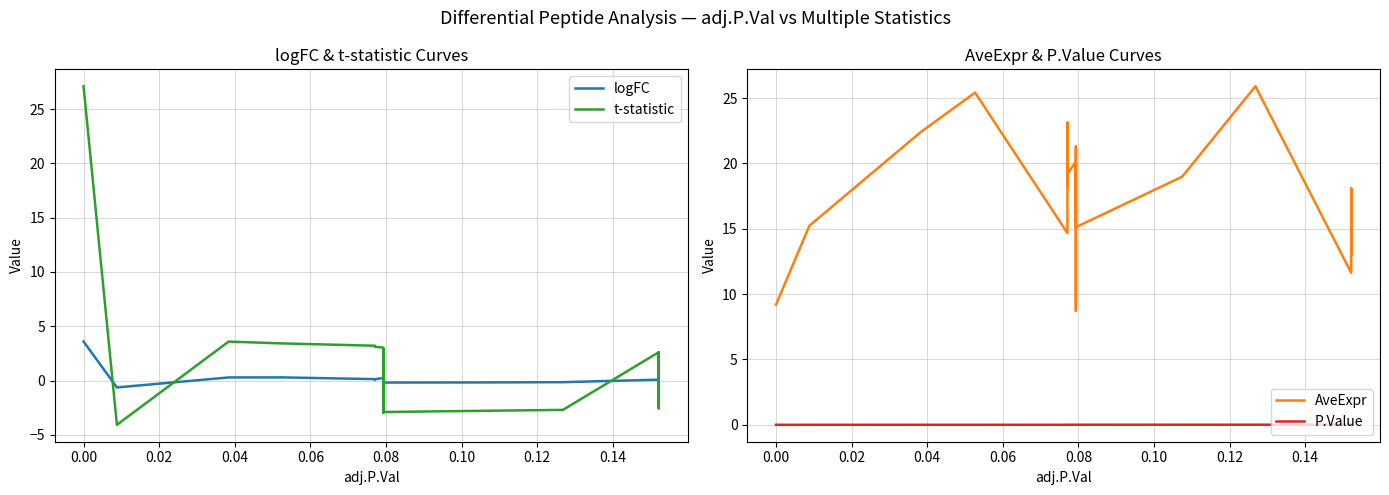

What is the difference between the second highest and second lowest values in the t-statistic series?

6.5